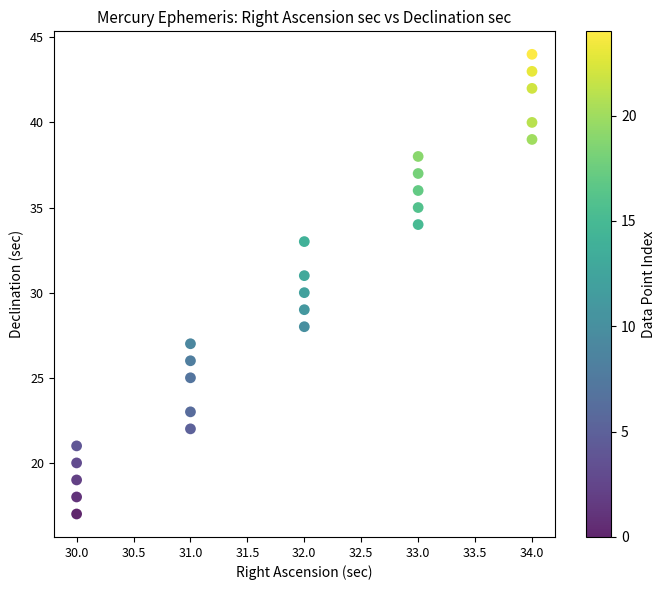

What is the range of X values (max minus min)?

4